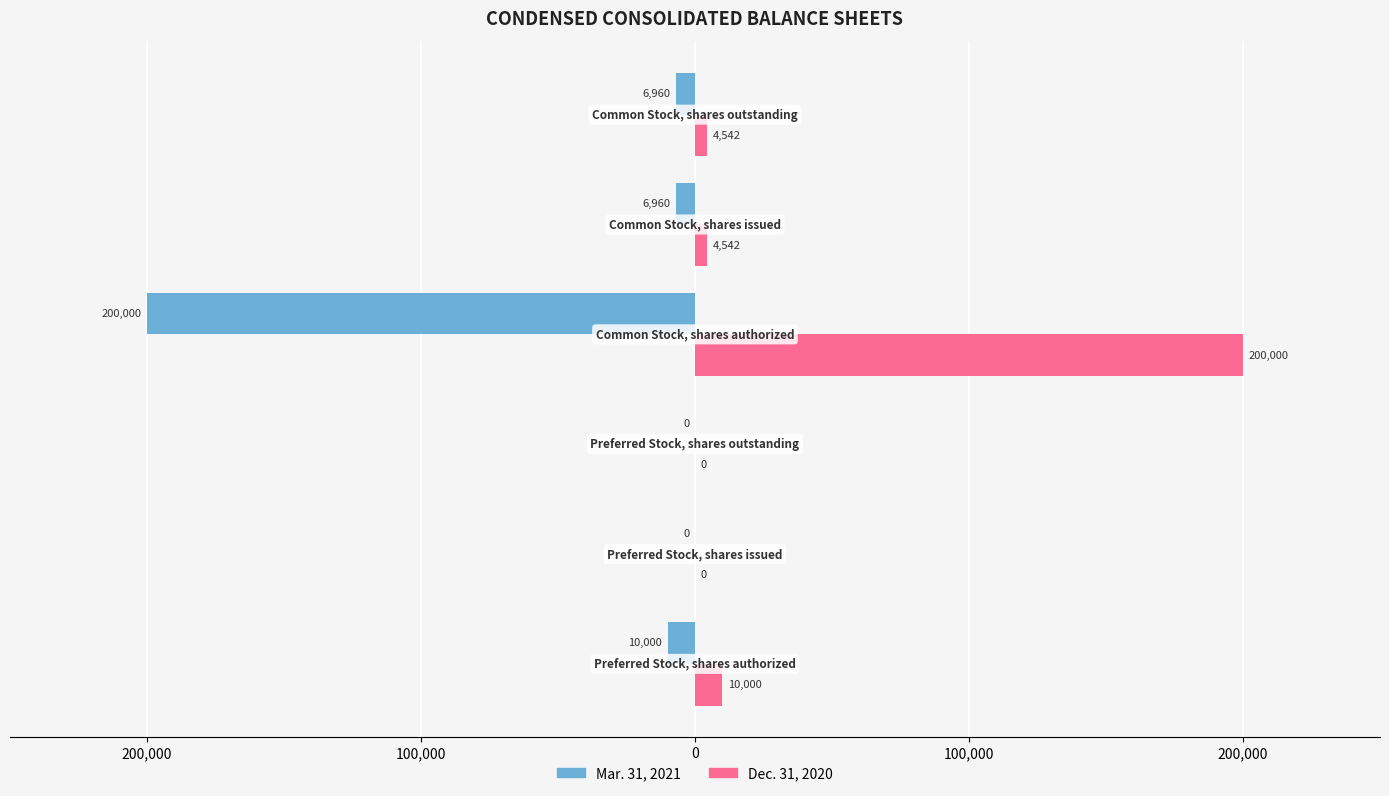

Which series has the widest spread of values?

Mar. 31, 2021